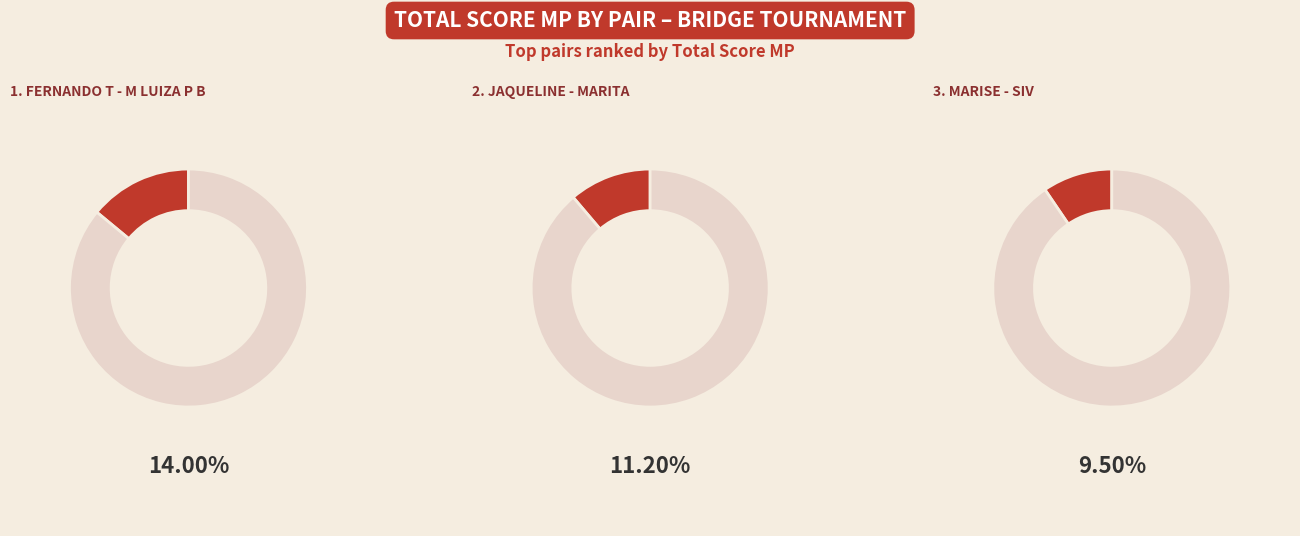

Does any single category account for the majority?

No